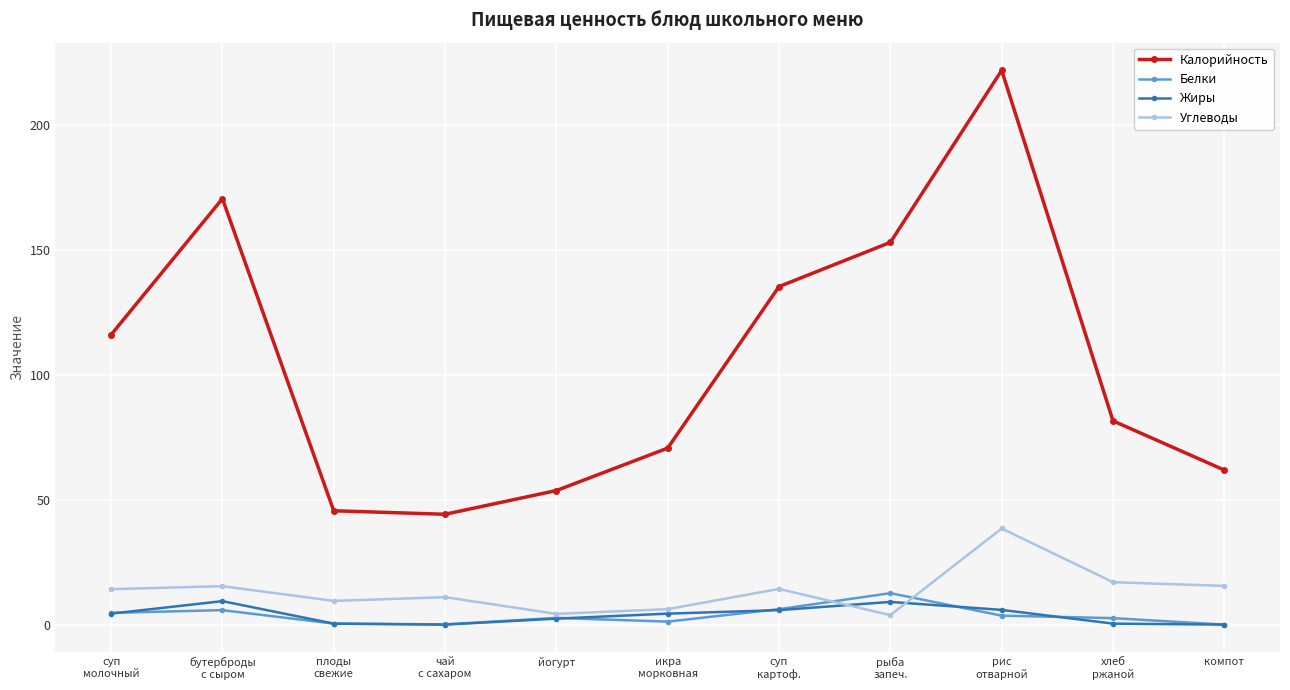

At how many categories does at least one series exceed 33?

11